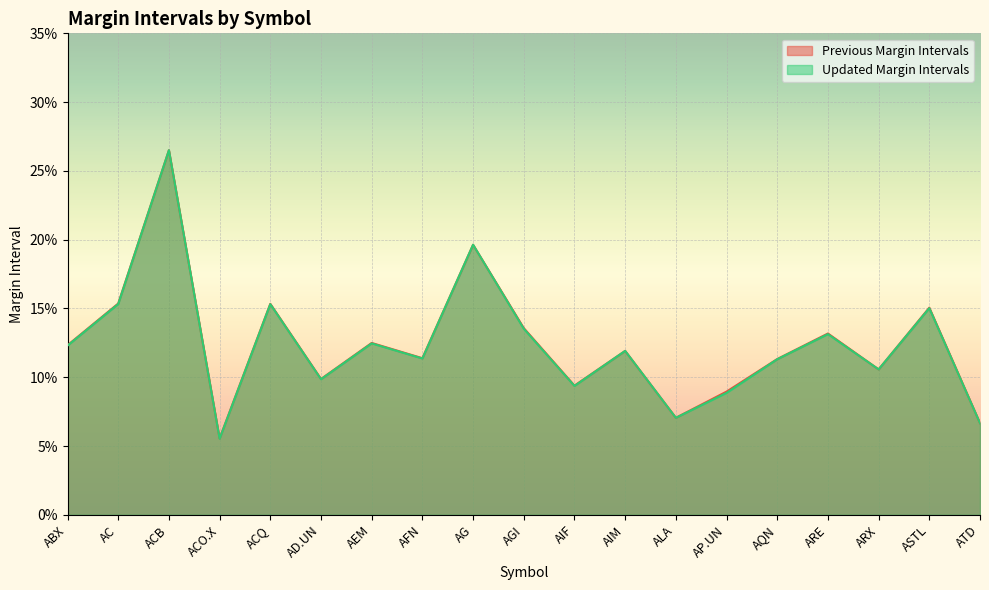

What is the lowest value of the Previous Margin Intervals series?

0.1